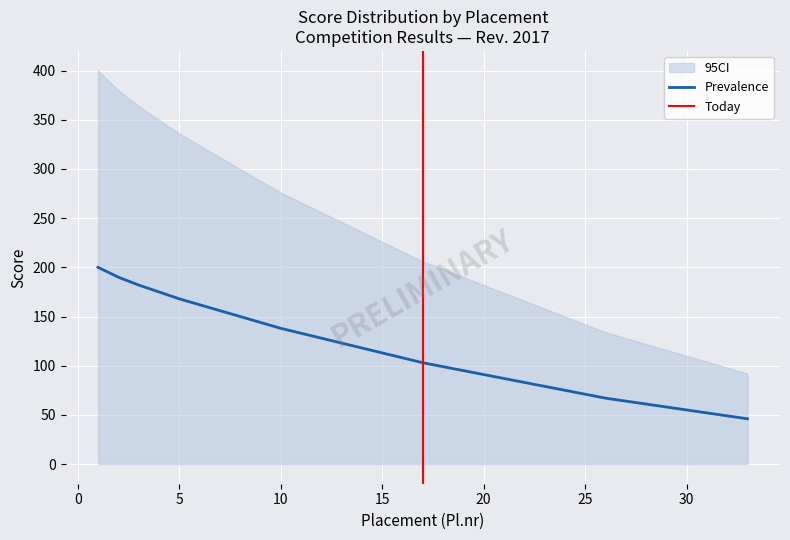

Where is the data nearest to the value 123?

13